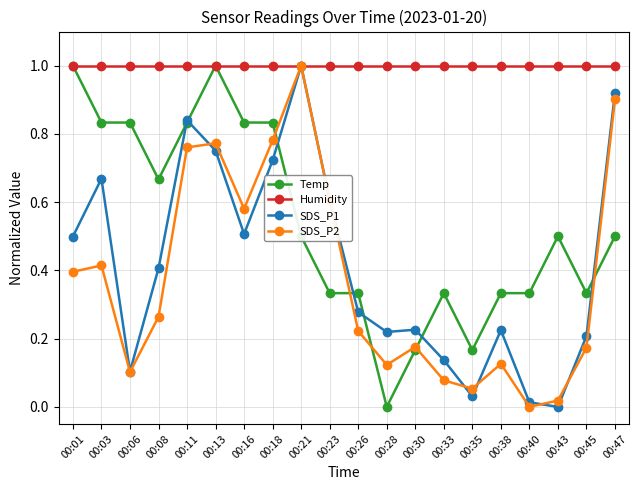

Between 00:23 and 00:33, which series saw the biggest shift?

SDS_P2